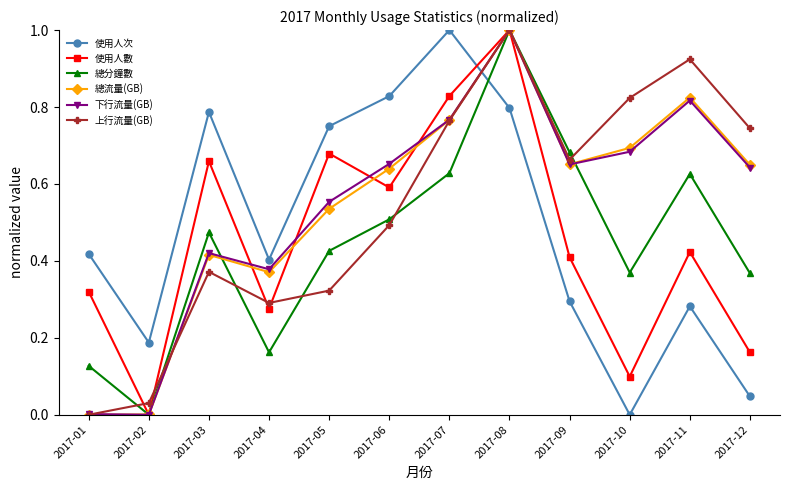

True or false: 總分鐘數 has a value of 0.6 at 2017-05.

False